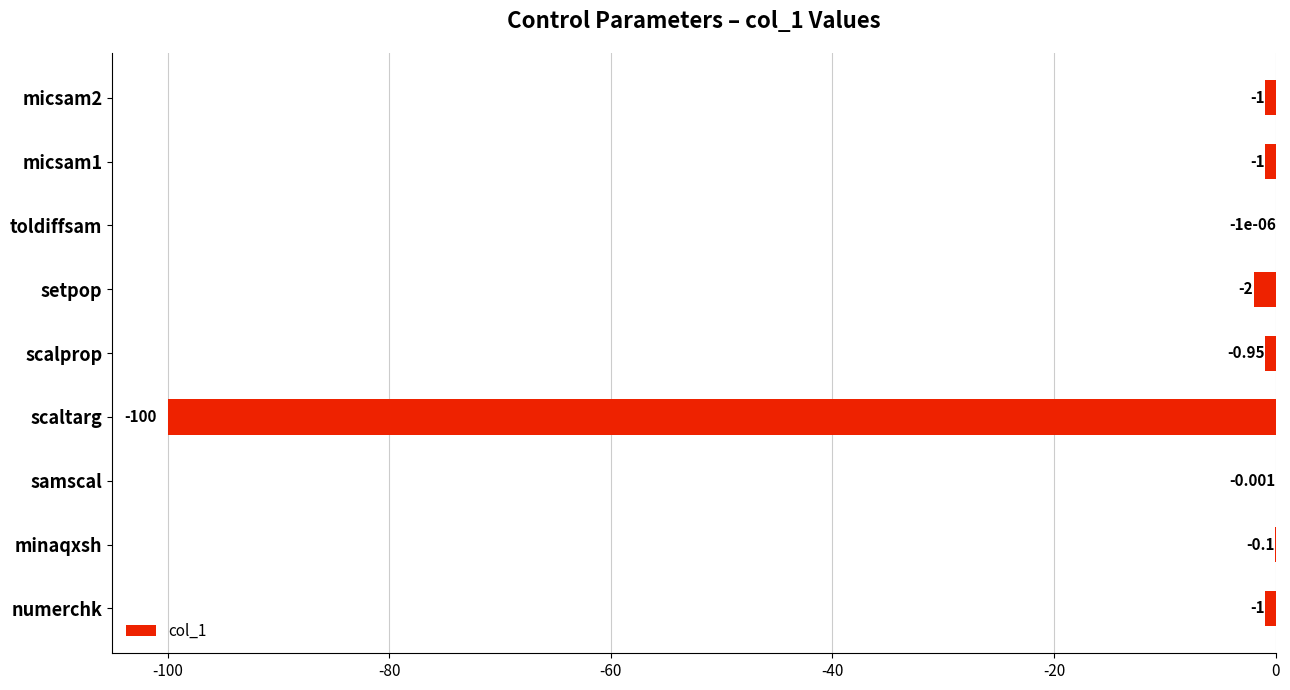

At which label is the value closest to -50?

setpop